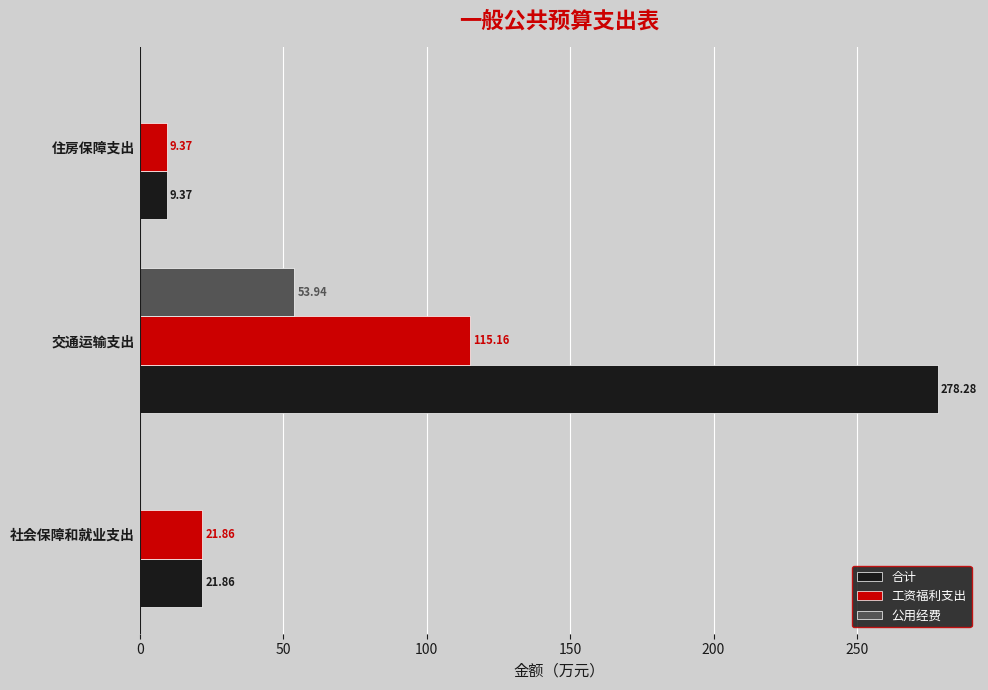

Which category has the highest value in the 工资福利支出 series?

交通运输支出